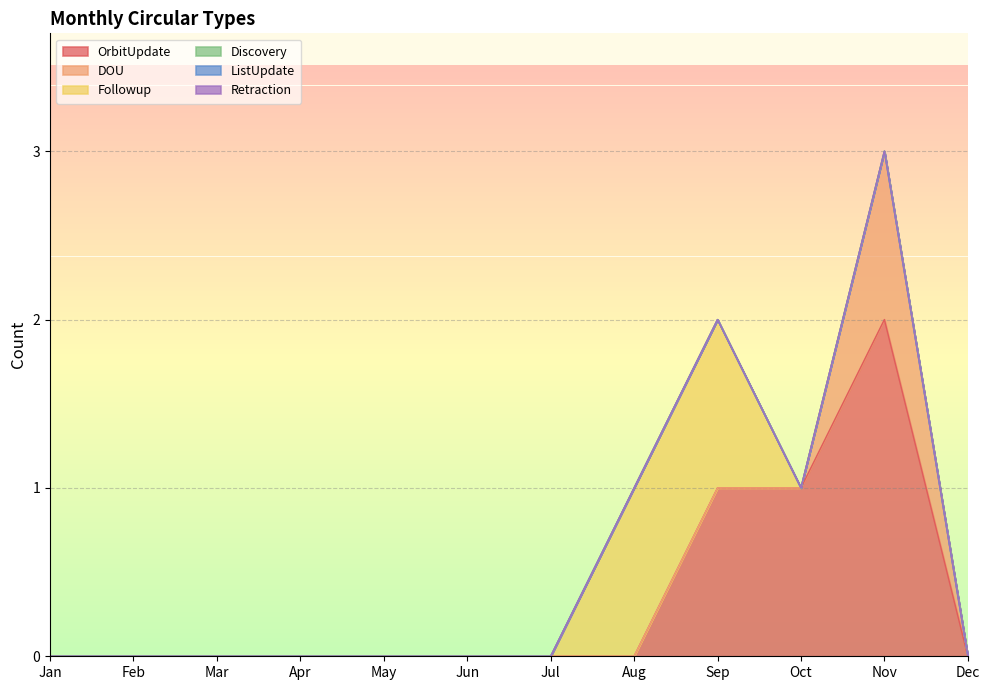

Which series has the widest spread of values?

OrbitUpdate